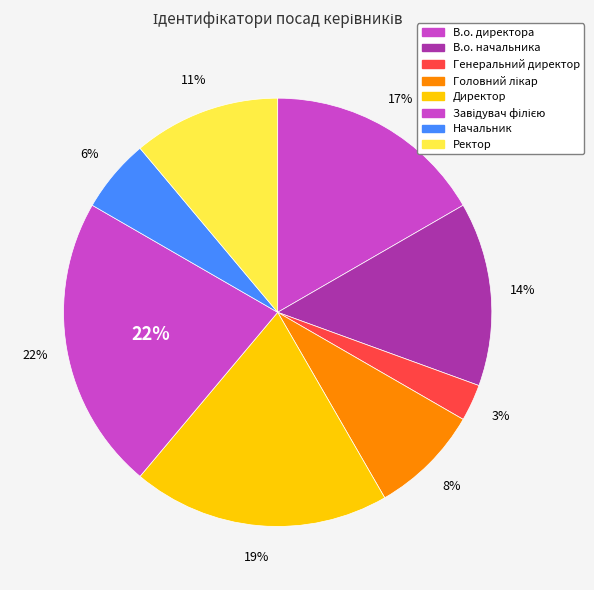

What percentage is the В.о. директора slice, to the nearest percent?

17%